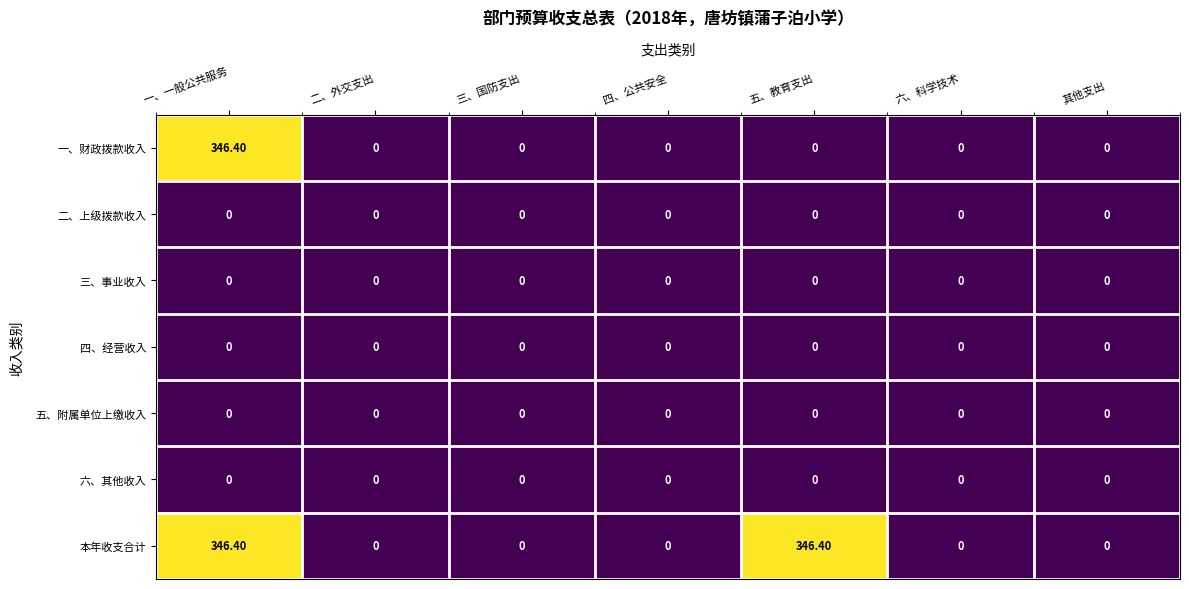

What is the difference between the highest and lowest values at 五、教育支出?

346.4